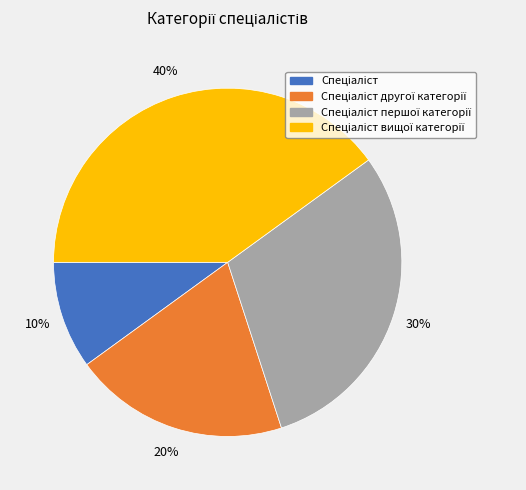

To the nearest percent, what is the difference between the largest and smallest slice percentages?

30%